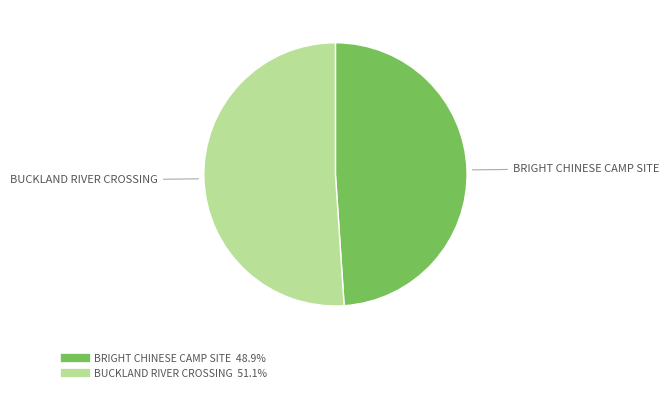

Is the sum of BUCKLAND RIVER CROSSING and BRIGHT CHINESE CAMP SITE greater than half?

Yes